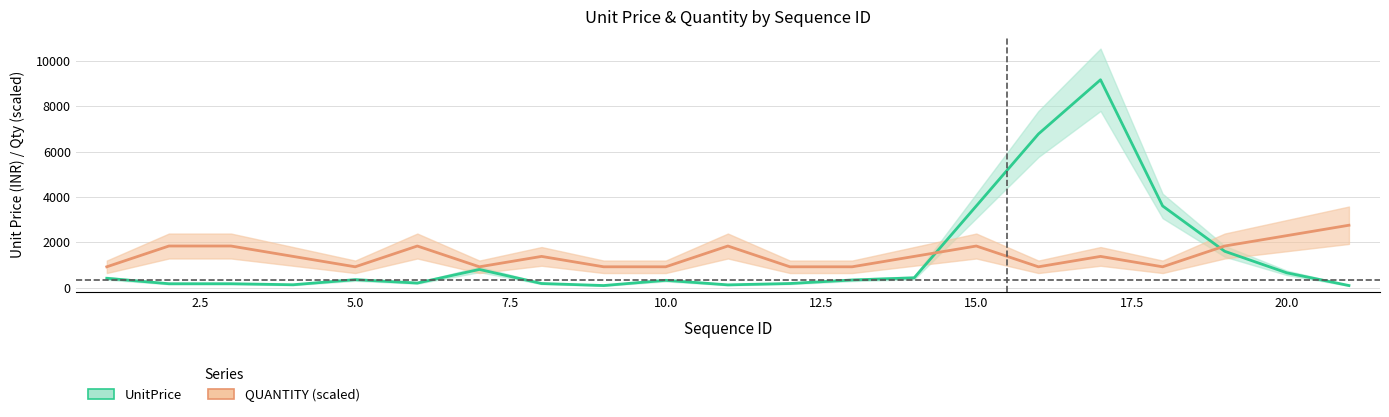

True or false: UnitPrice and QUANTITY (scaled) intersect in this chart.

True